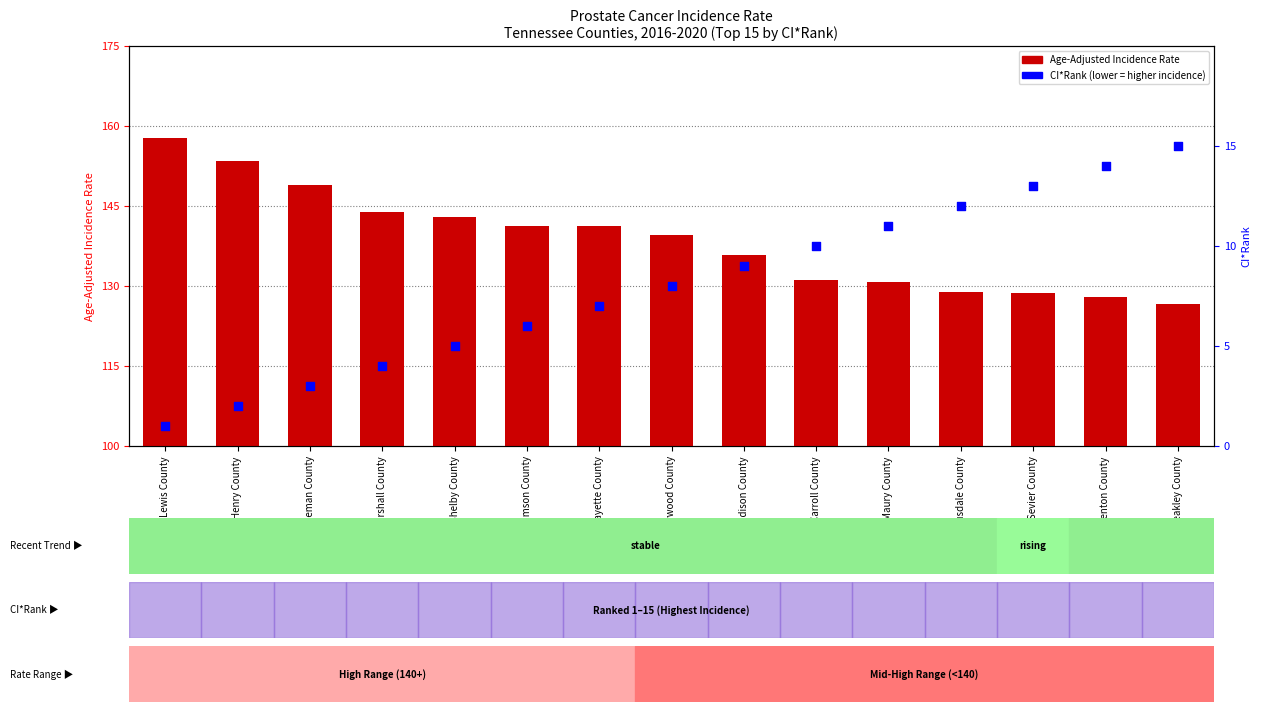

Is the value of CI*Rank at Henry County greater than the value of Age-Adjusted Incidence Rate at Weakley County?

No